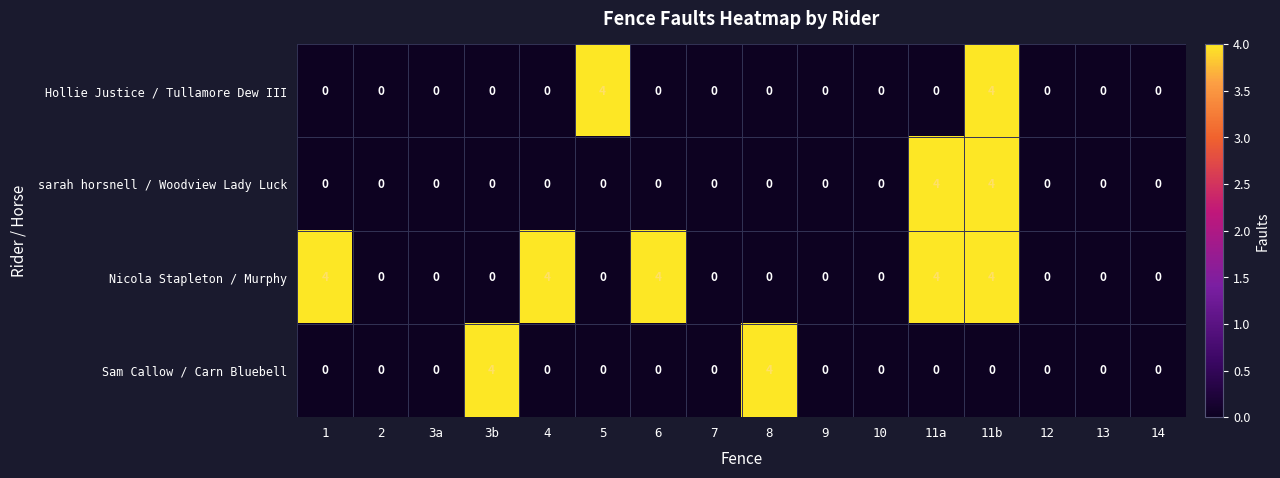

Which series has the largest total across all categories?

Nicola Stapleton / Murphy